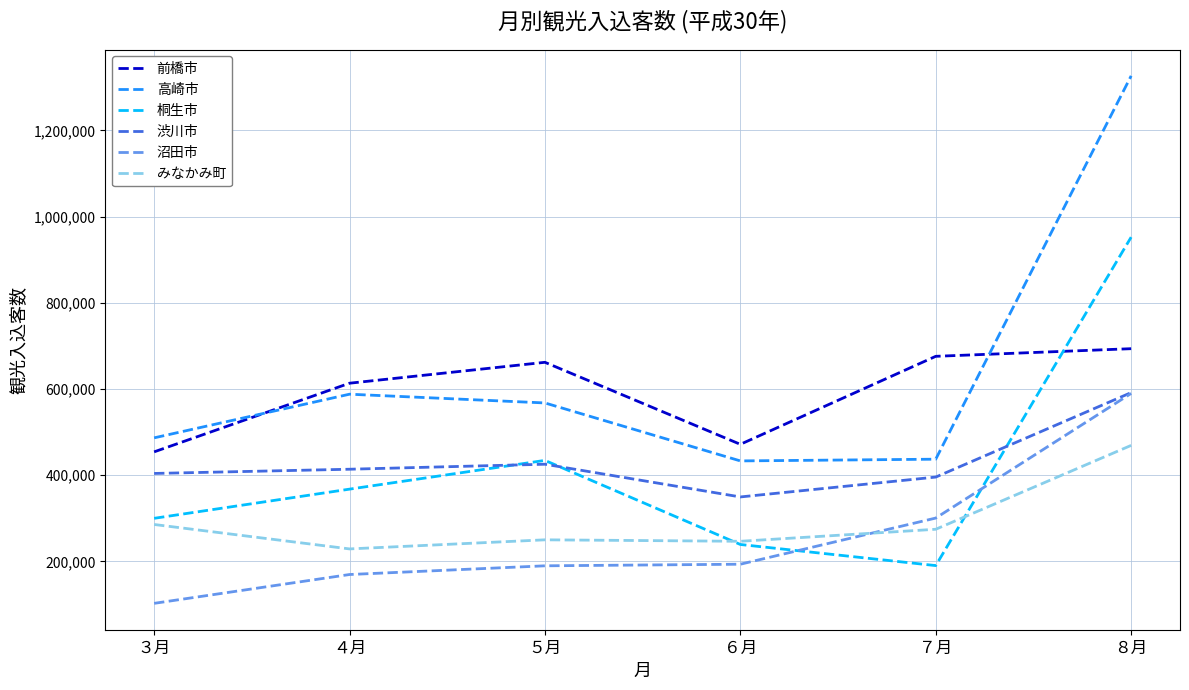

At which label is 高崎市 closest to 880000?

４月